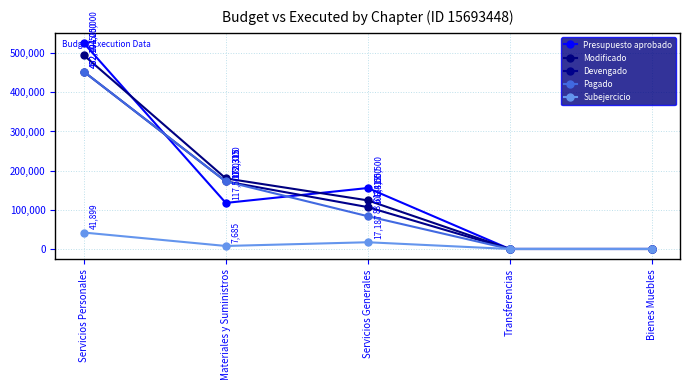

What is the maximum value shown in the chart?

525000.0